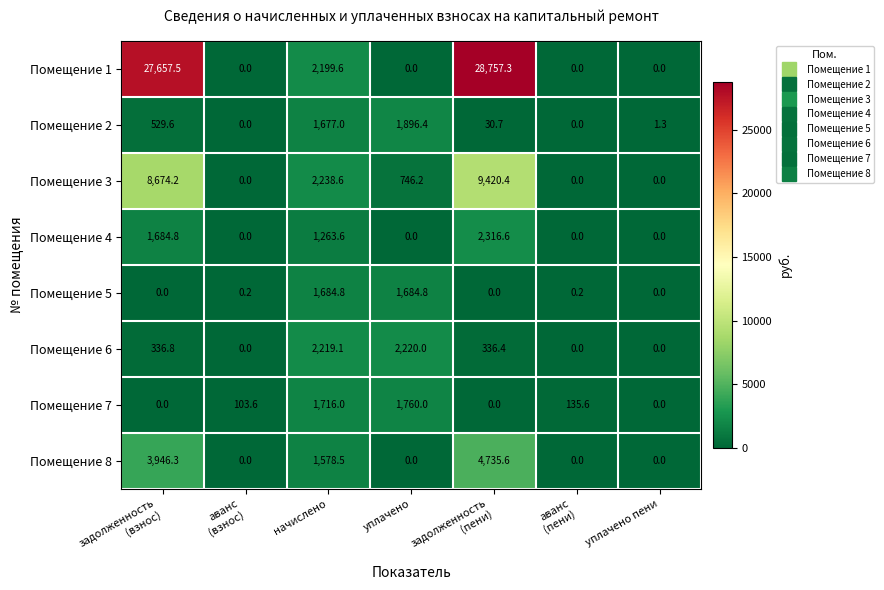

The value of Помещение 5 at уплачено is 873.2. True or false?

False